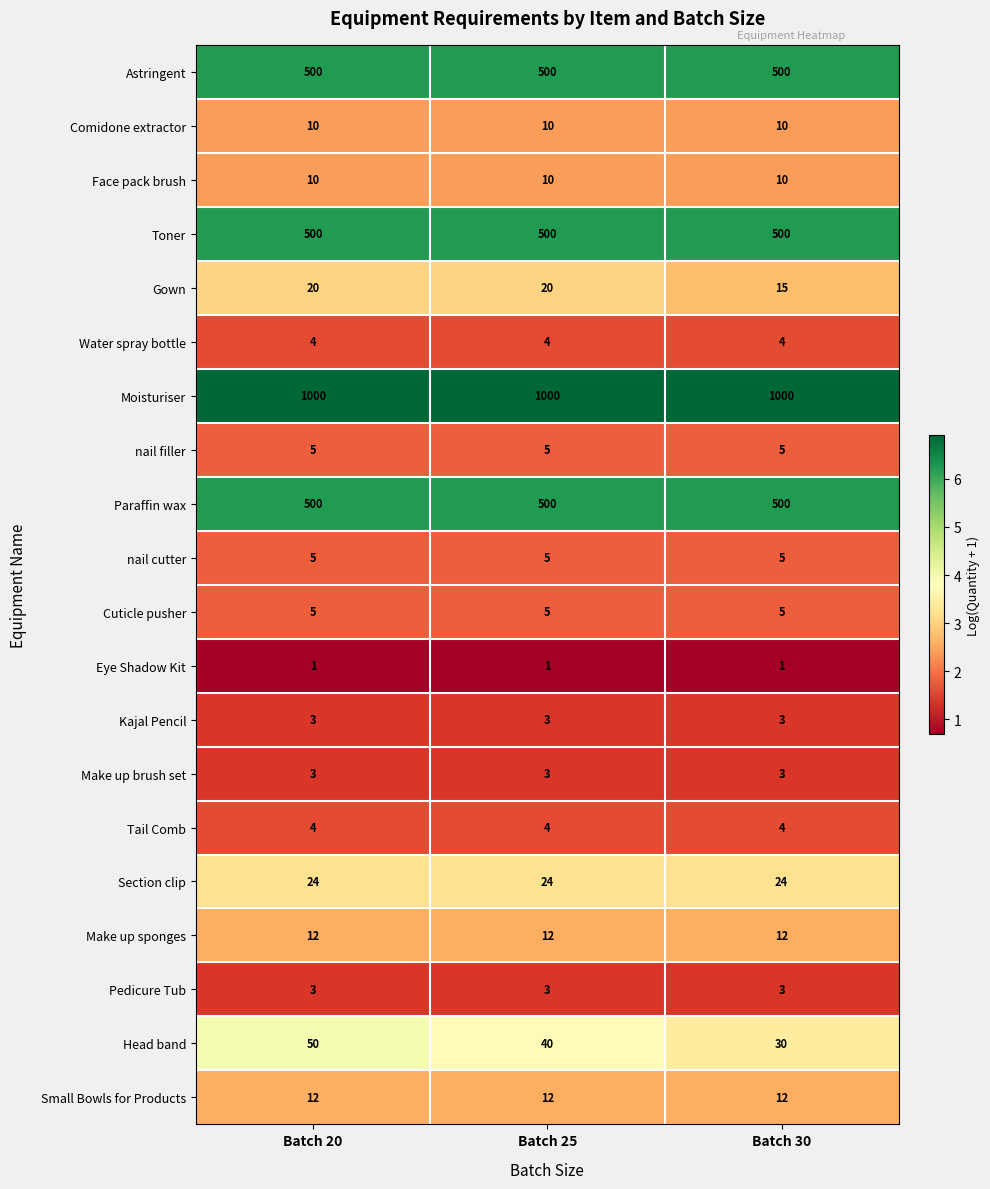

What is the highest value of the nail filler series?

5